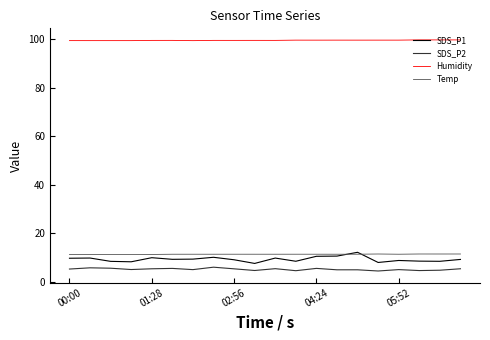

In SDS_P1, how many points are higher than both neighbors (excluding endpoints)?

6